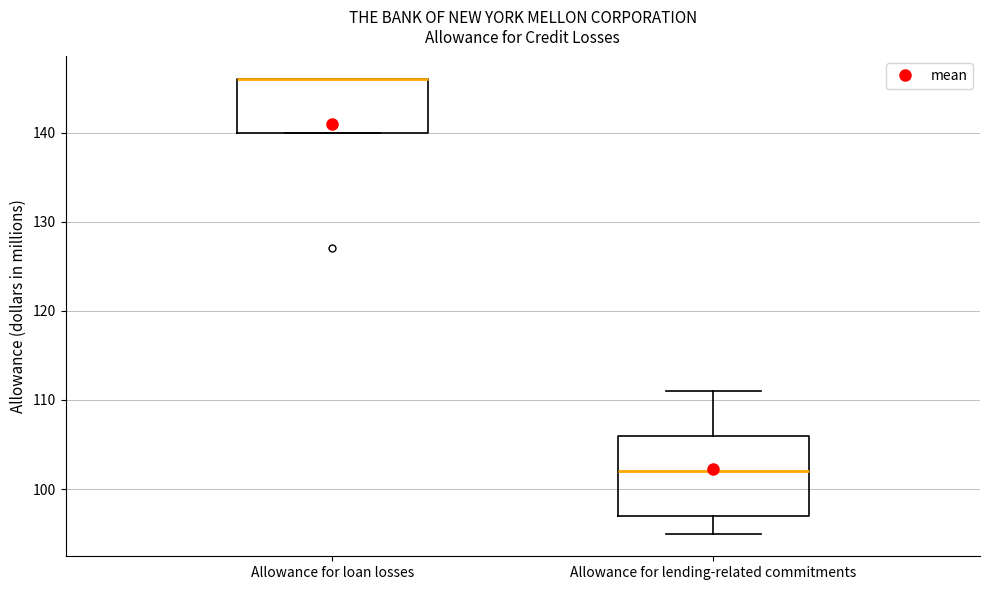

Reading left to right, transcribe this box plot: for each box, give where its median line is, the range the box spans, and where its two whiskers end, as read against the y-axis. The values are not printed on the chart, so give them approximately, as read against the axis.

Allowance for loan losses: median 146 (drawn on the box's upper edge), box 140 to 146, whiskers 140 to 146
Allowance for lending-related commitments: median 102, box 97 to 106, whiskers 95 to 111